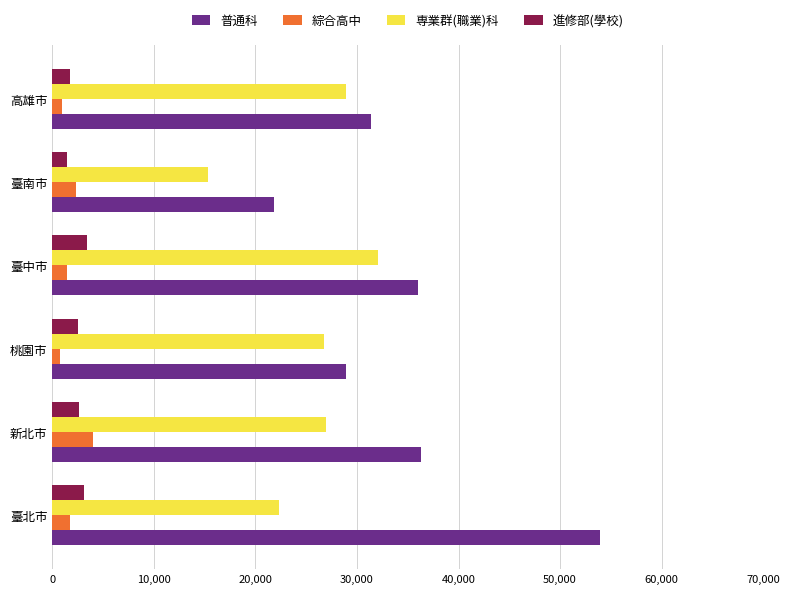

Is it true that 普通科 equals 36005 at 臺中市?

True